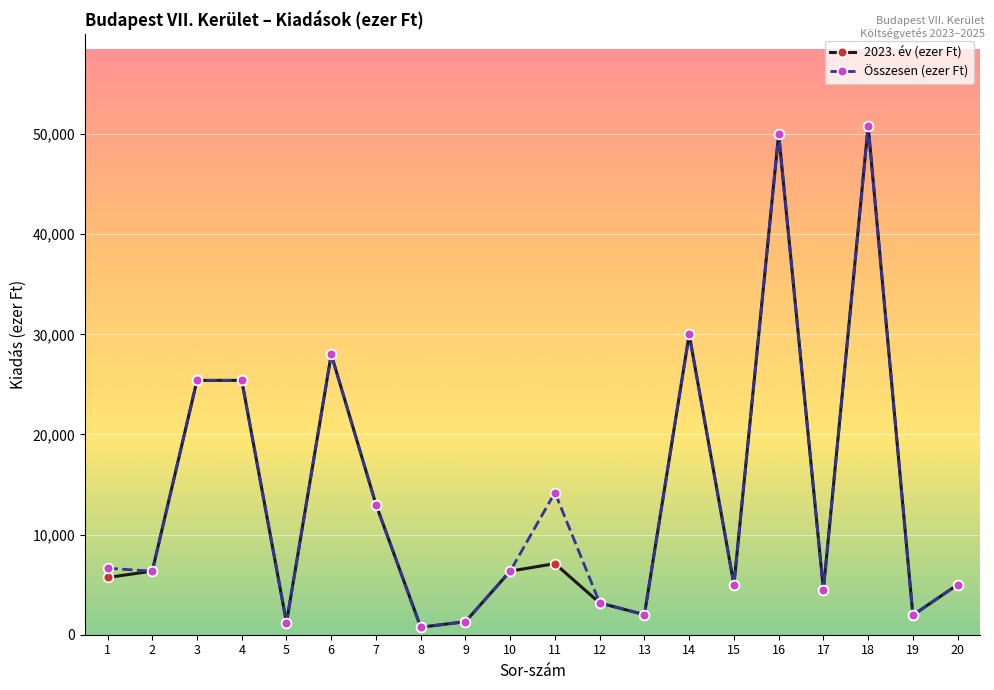

The value of 2023. év (ezer Ft) at 10 is 1933. True or false?

False